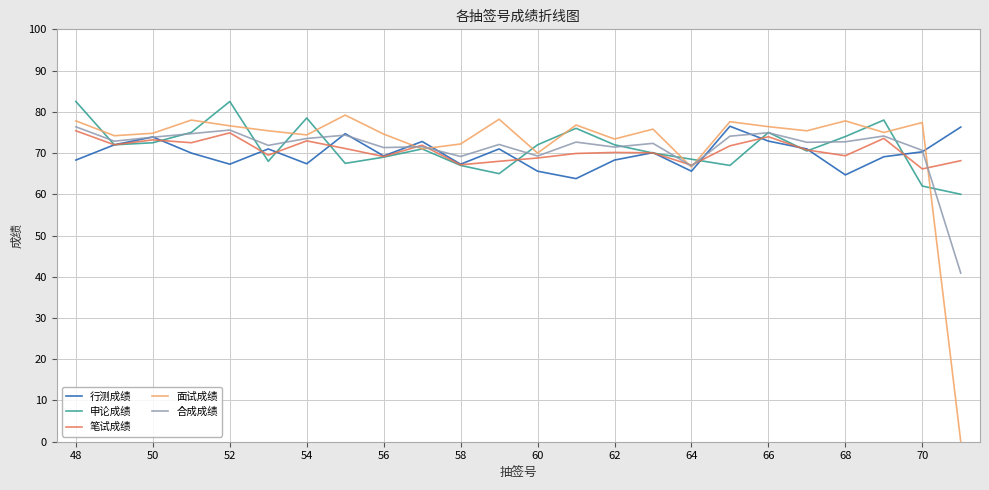

Which series has the widest spread of values?

面试成绩